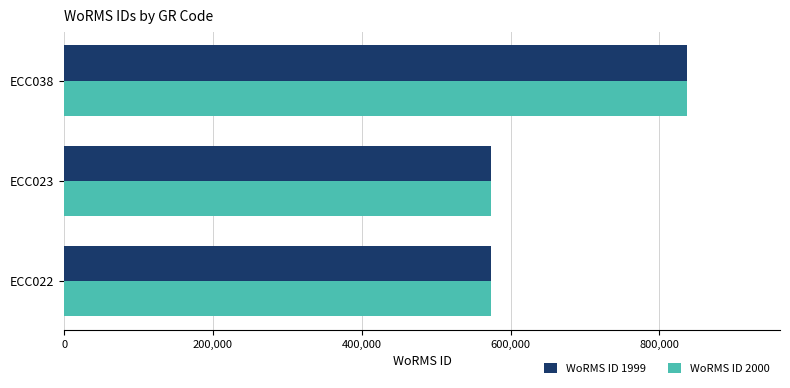

At which category is the sum across all series the highest?

ECC038